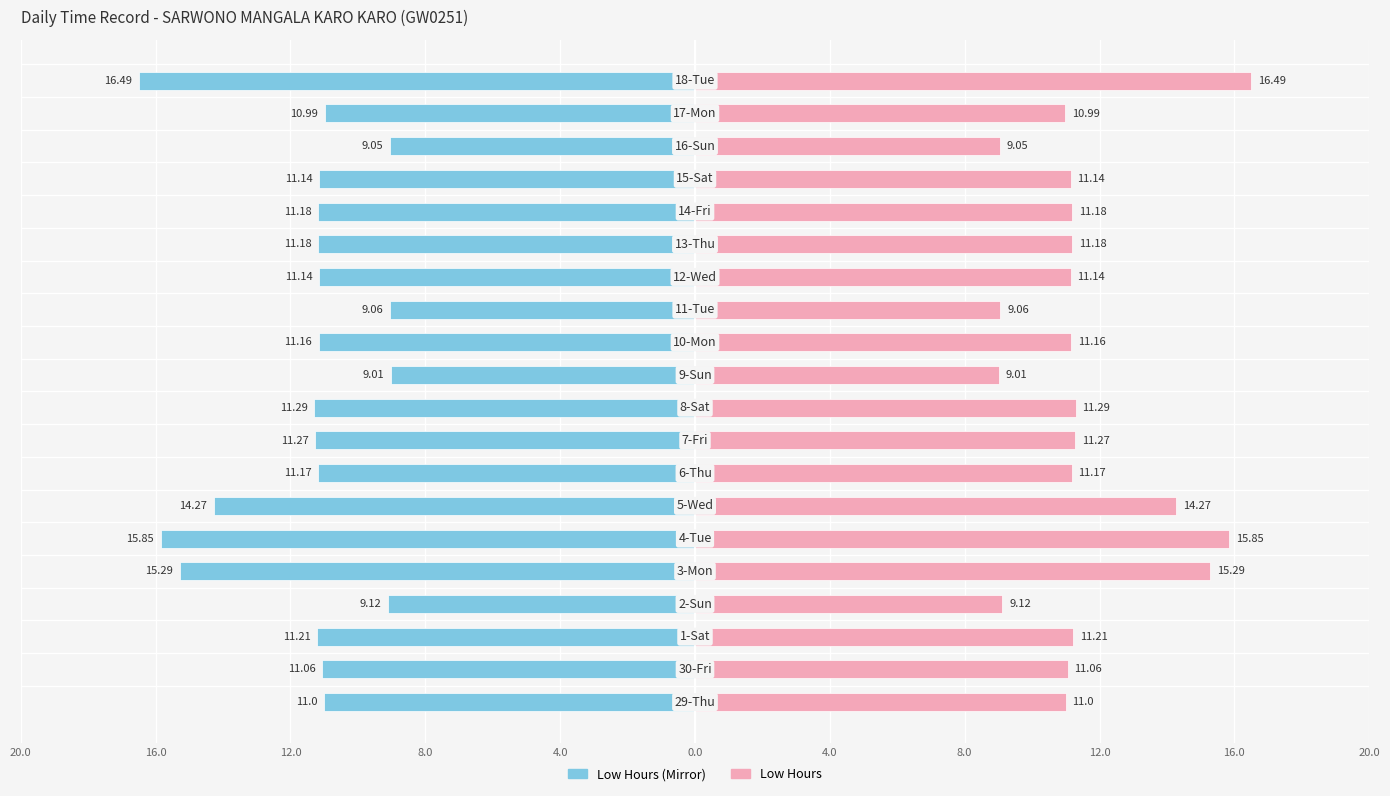

Reading left to right, extract all data points from this chart.

Low Hours (left): -11.0	-11.1	-11.2	-9.1	-15.3	-15.8	-14.3	-11.2	-11.3	-11.3	-9.0	-11.2	-9.1	-11.1	-11.2	-11.2	-11.1	-9.1	-11.0	-16.5
Low Hours (right): 11.0	11.1	11.2	9.1	15.3	15.8	14.3	11.2	11.3	11.3	9.0	11.2	9.1	11.1	11.2	11.2	11.1	9.1	11.0	16.5